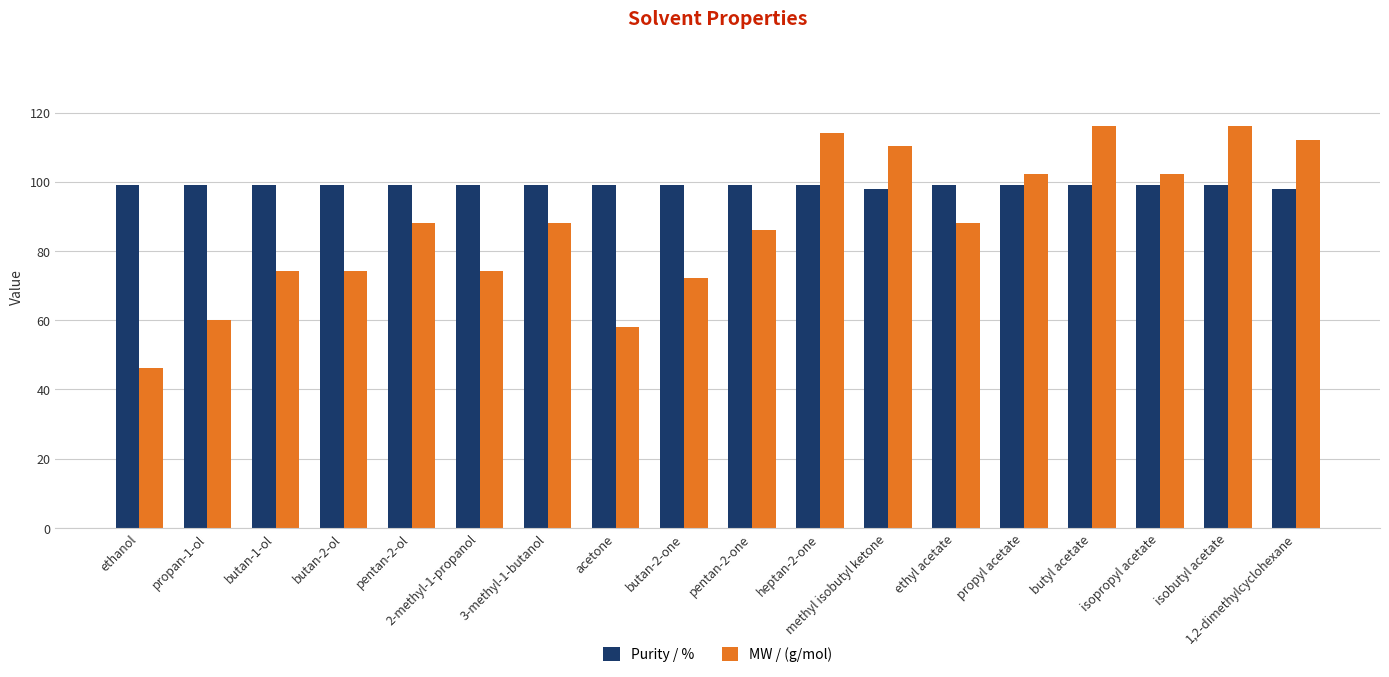

At 2-methyl-1-propanol, list the series in order from largest to smallest.

Purity / %, MW / (g/mol)